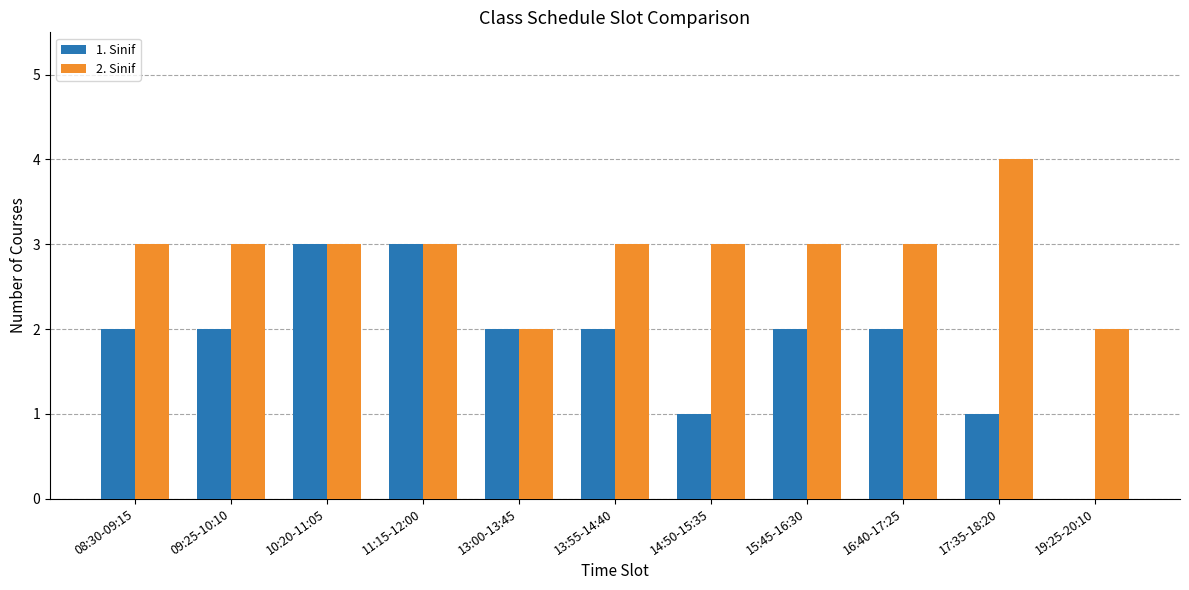

How many groups of bars are there?

11